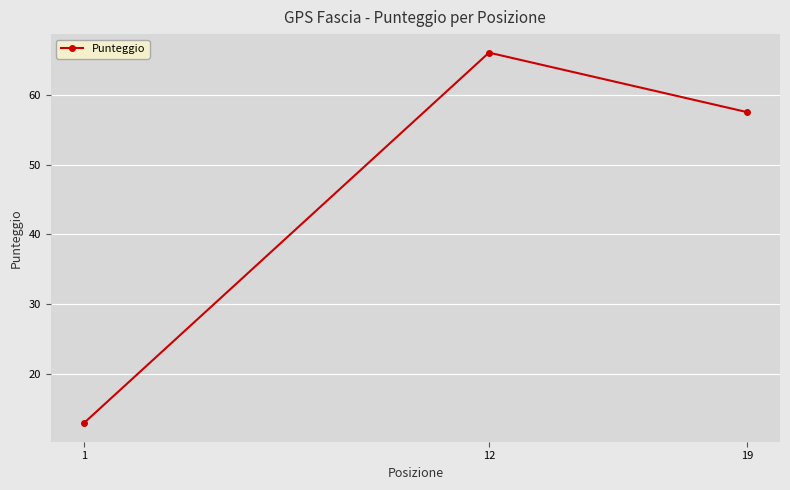

At which label does the data first exceed 57?

12